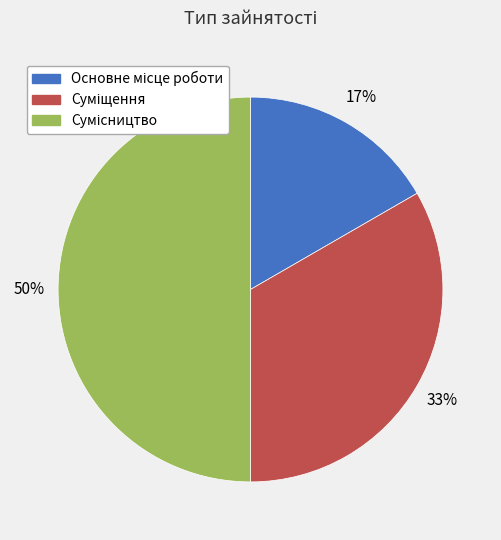

To the nearest percent, what is the average slice percentage?

33%